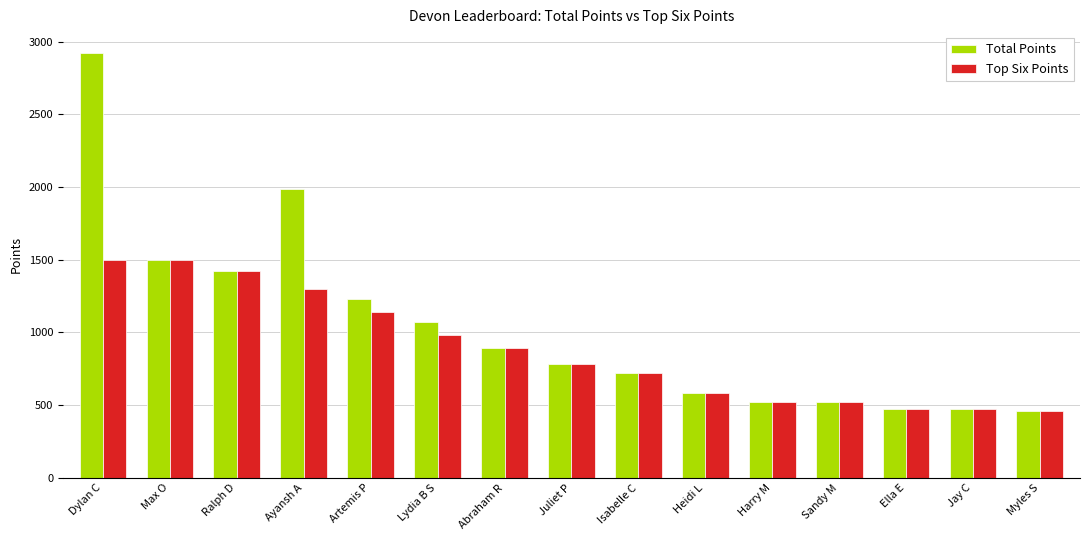

Where does the Total Points series first go above 780?

Dylan C